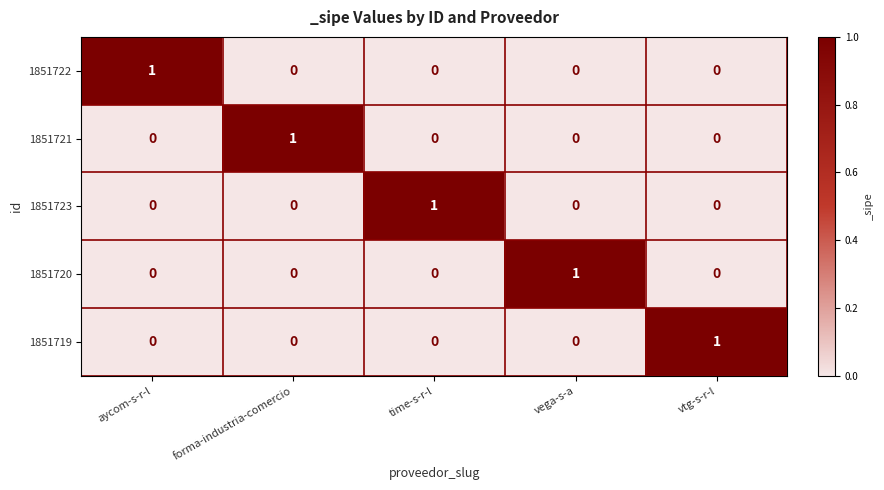

At how many categories does at least one series exceed 0?

5